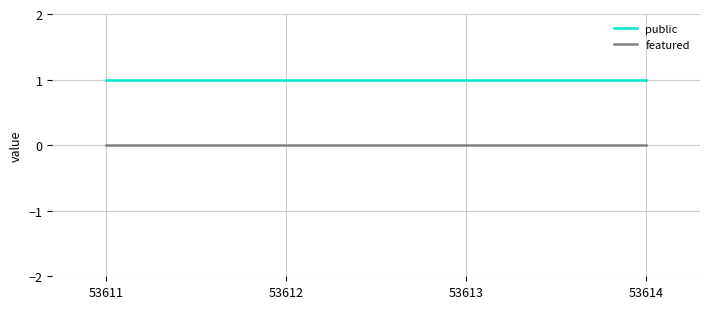

Rank the series by their maximum value, from lowest to highest.

featured, public